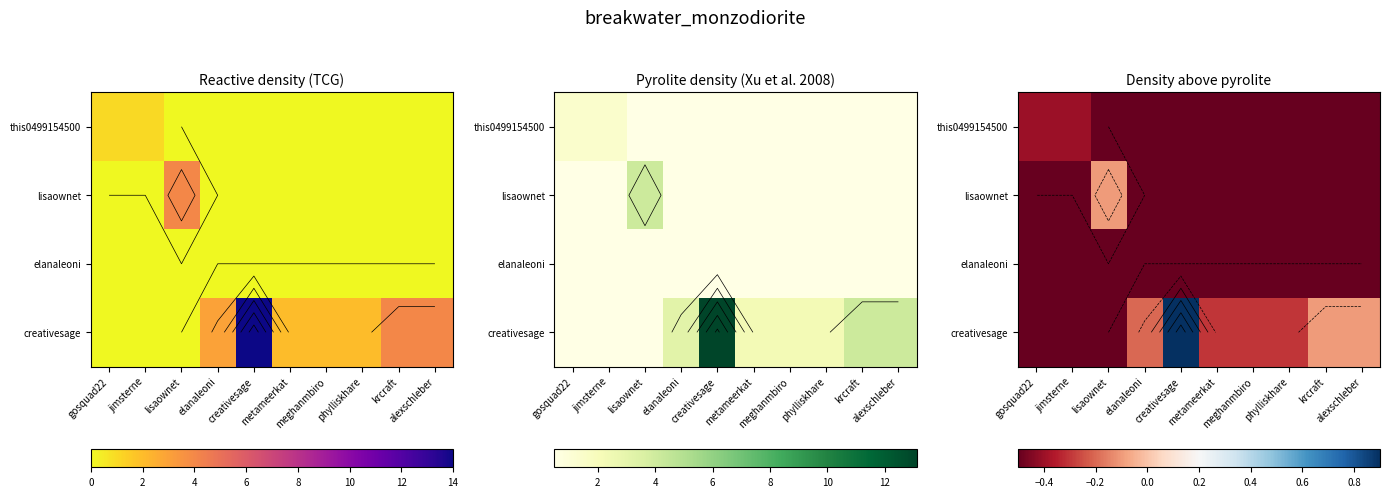

List the labels in order of this0499154500 value, smallest first.

lisaownet, elanaleoni, creativesage, metameerkat, meghanmbiro, phylliskhare, krcraft, alexschleber, gosquad22, jimsterne